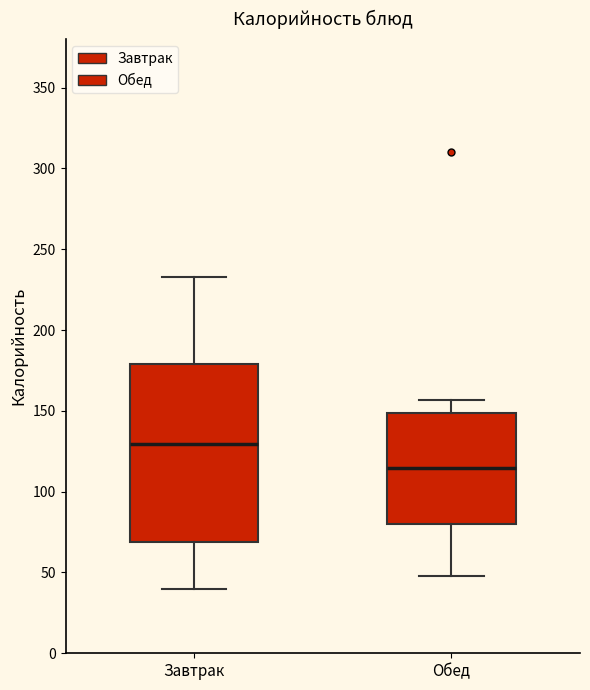

Where does the median line of the box for Обед sit on the y-axis? The values are not printed on the chart, so give them approximately, as read against the axis.

115